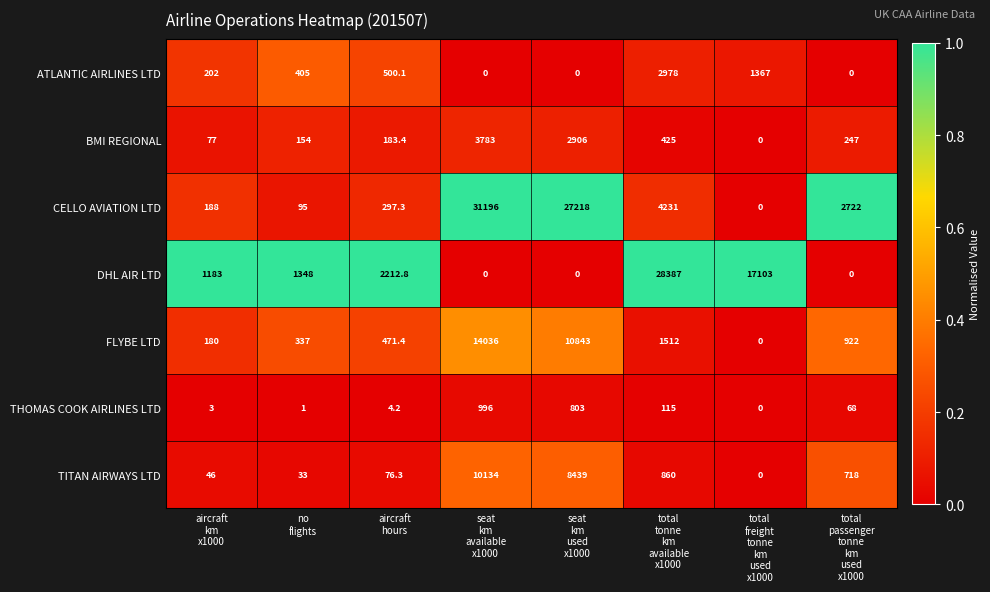

At which category is the sum across all series the highest?

seat
km
available
x1000